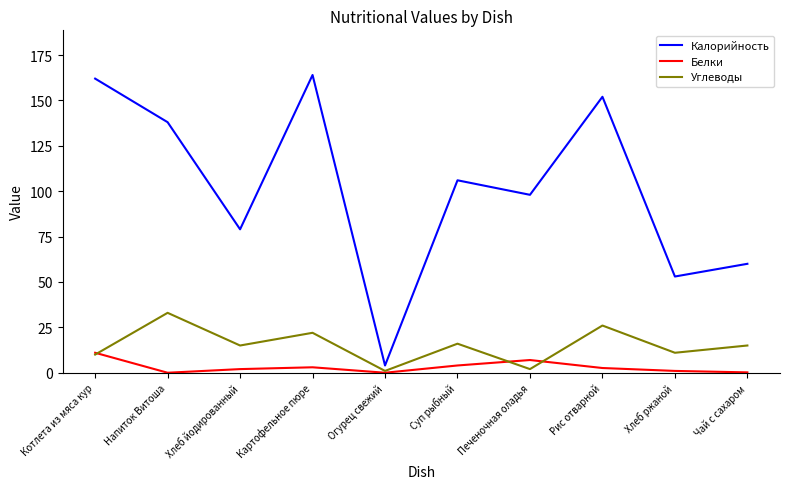

At Суп рыбный, list the series in order from smallest to largest.

Белки, Углеводы, Калорийность